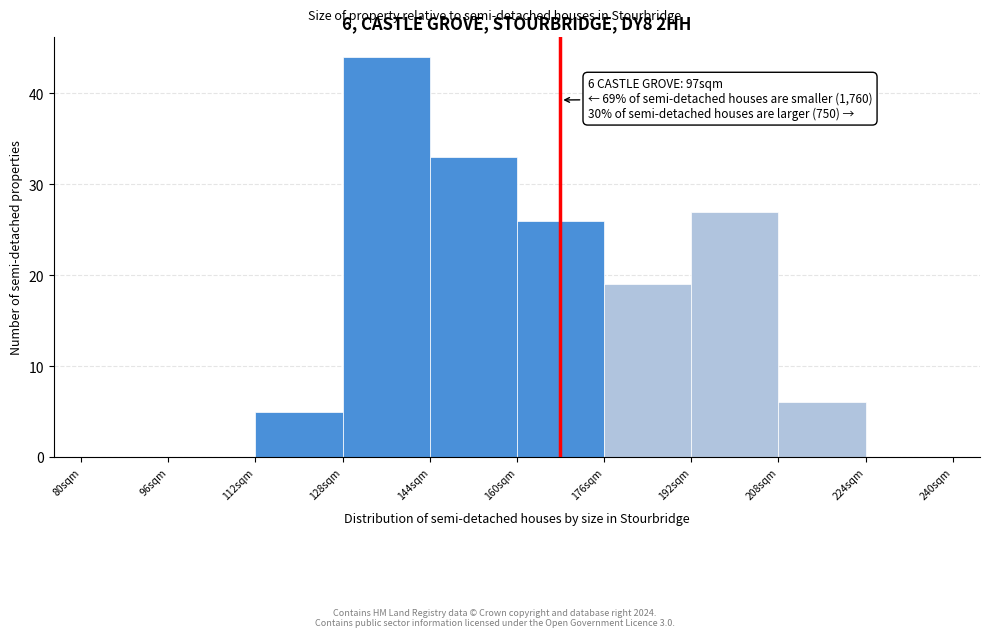

Over which range of the x-axis is the bar tallest?

128 to 144